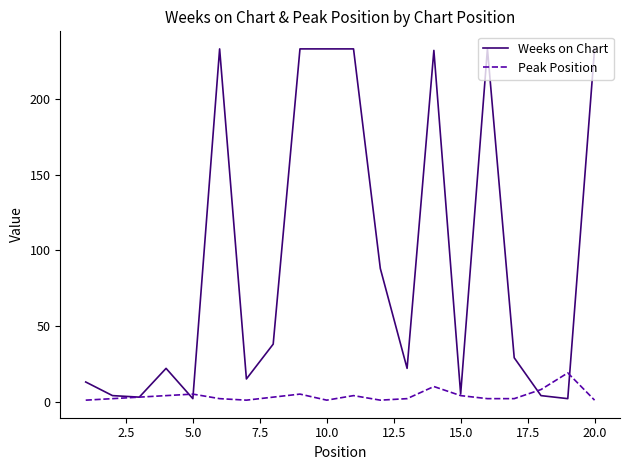

What are all the series names shown in the legend?

Weeks on Chart, Peak Position